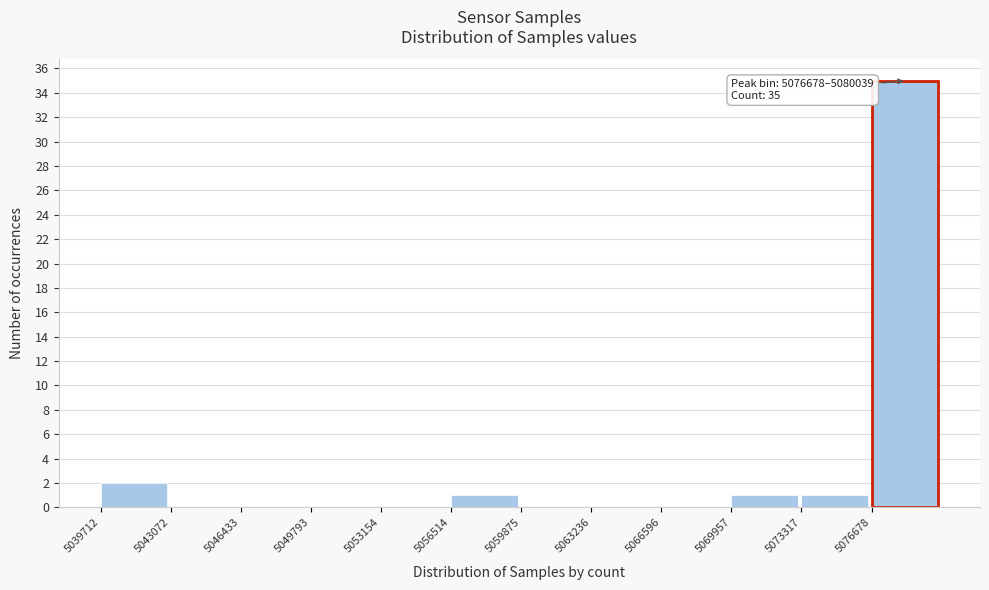

Which range on the x-axis has the tallest bar?

5076500 to 5080000